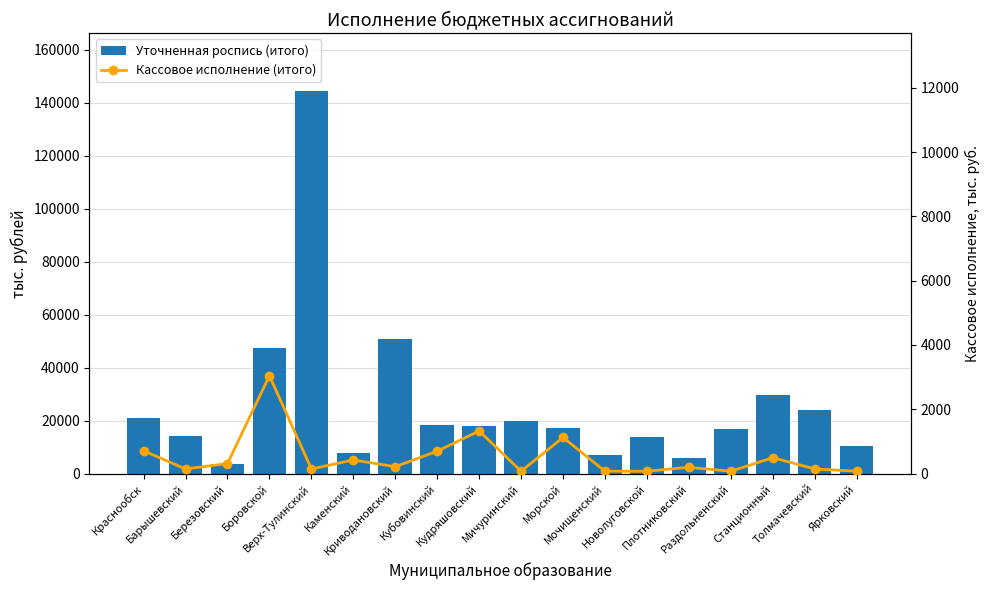

What is the difference between the maximum and minimum values in the Уточненная роспись (итого) series?

140896.8